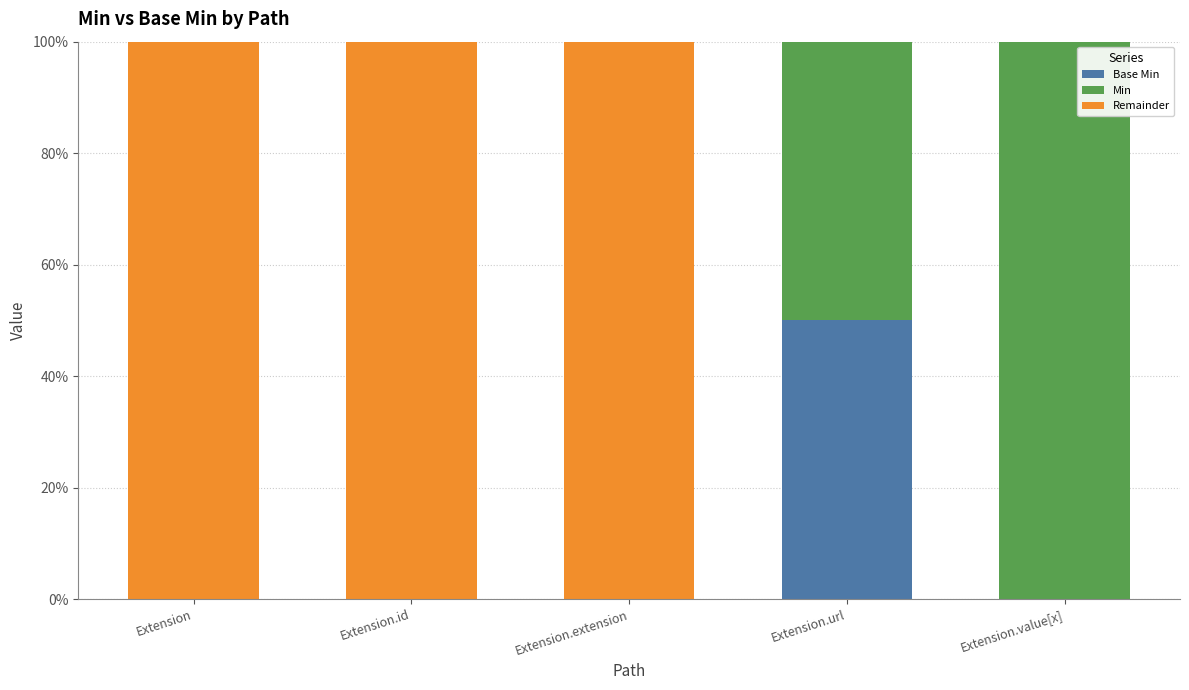

What is the total value across all series at Extension?

100